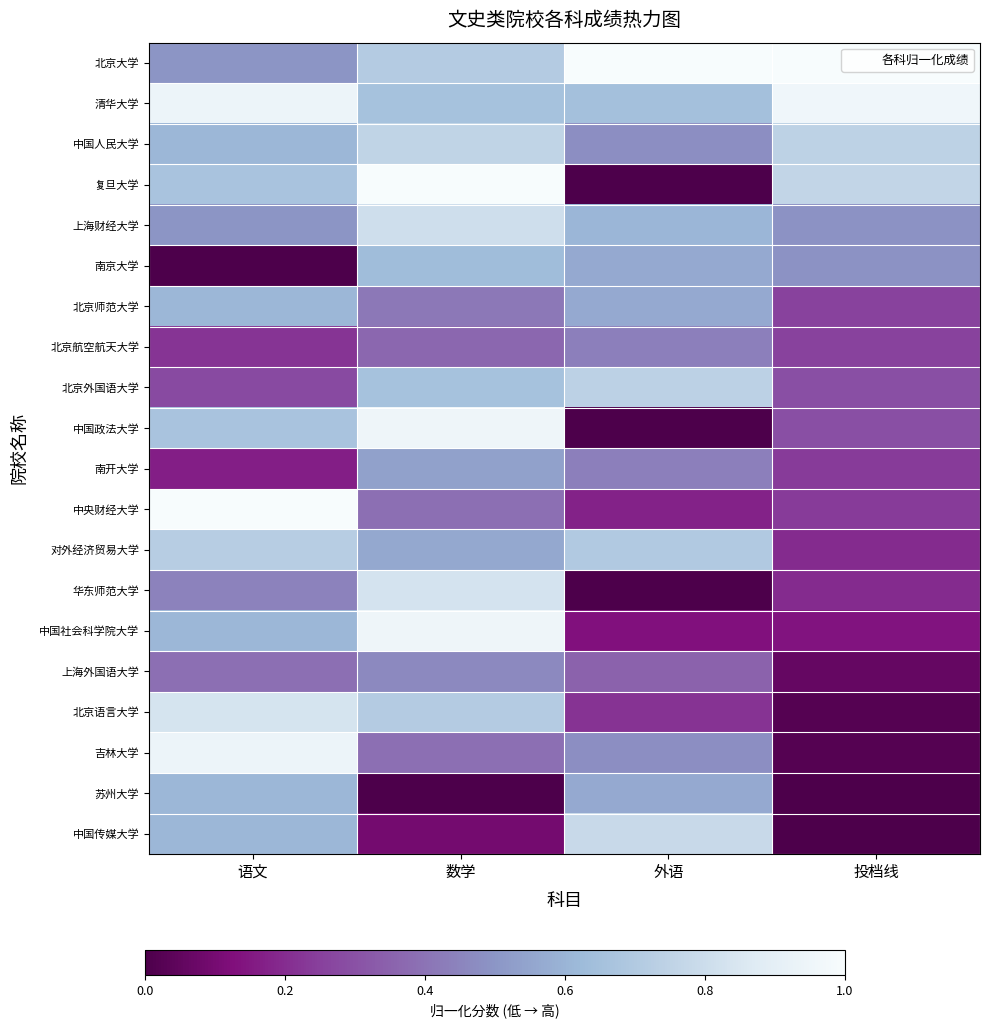

What is the total value across all series at 语文?

11.3